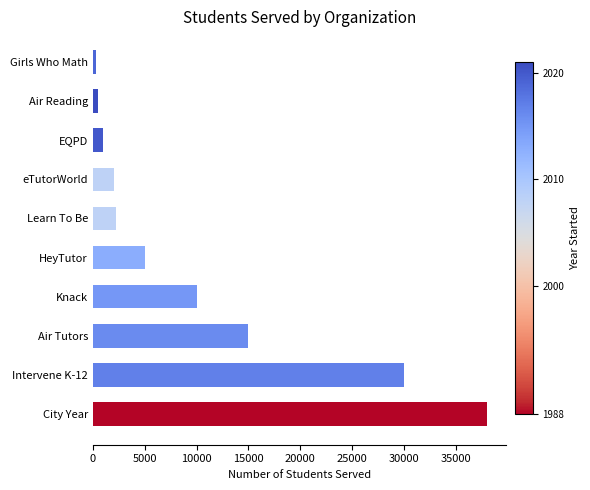

How many bars are there in total?

10